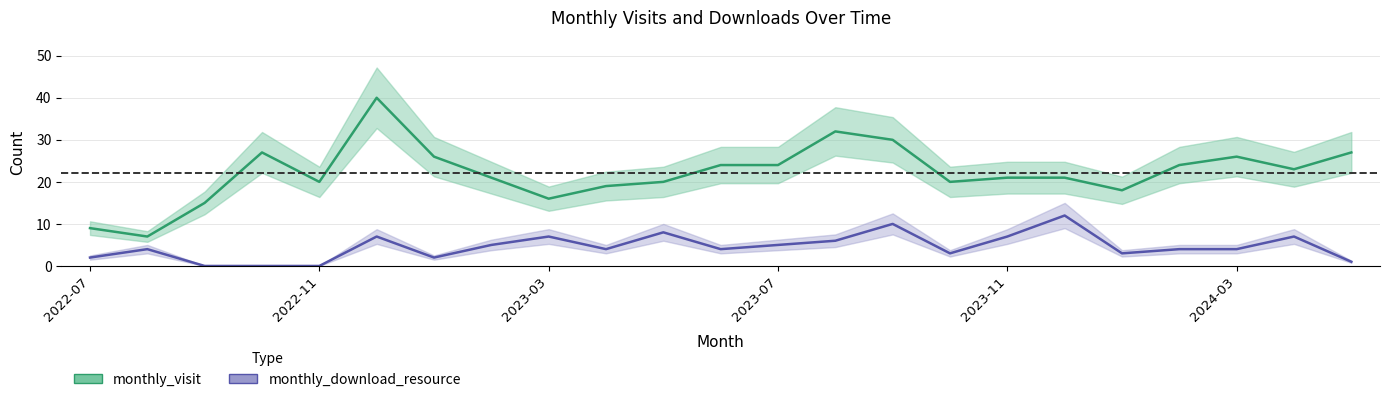

Between 2023-04 and 2023-06, which series saw the biggest shift?

monthly_visit